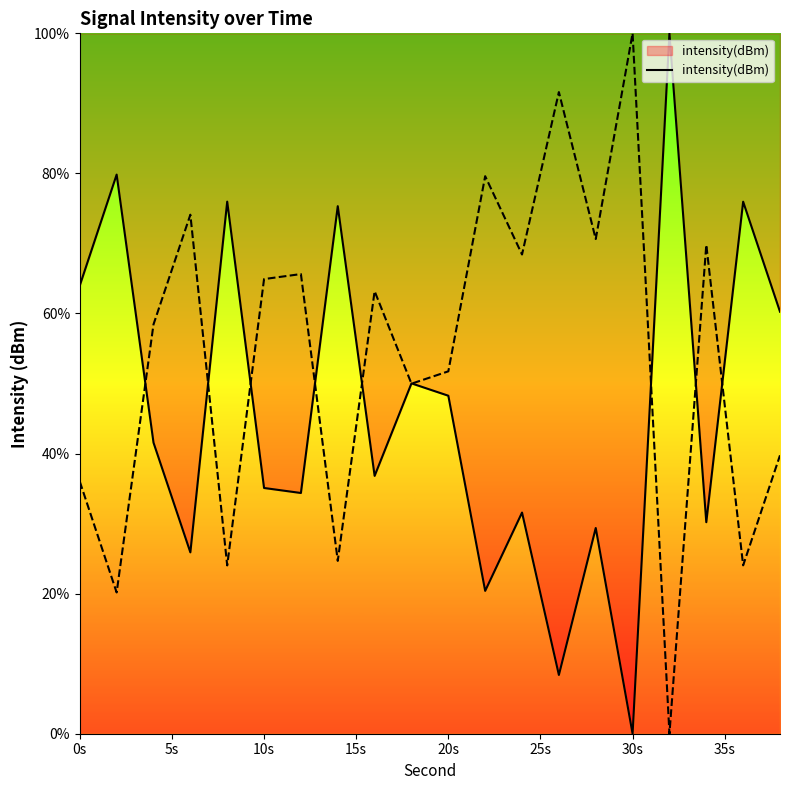

Is it true that intensity(dBm) equals 0.0 at 30s?

True